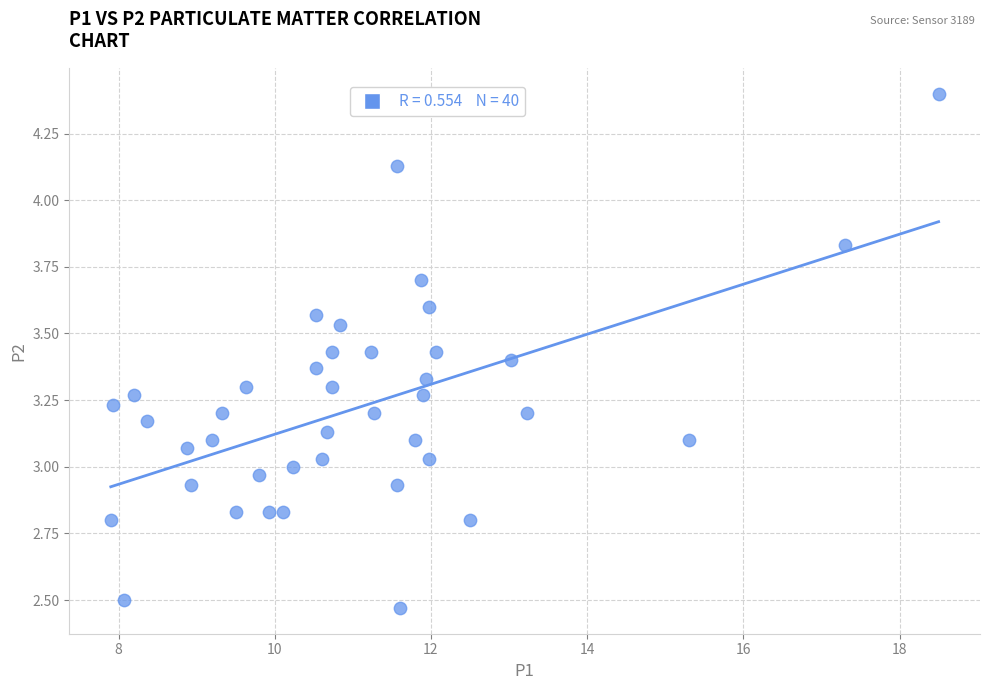

What is the range of Y values (max minus min)?

1.9